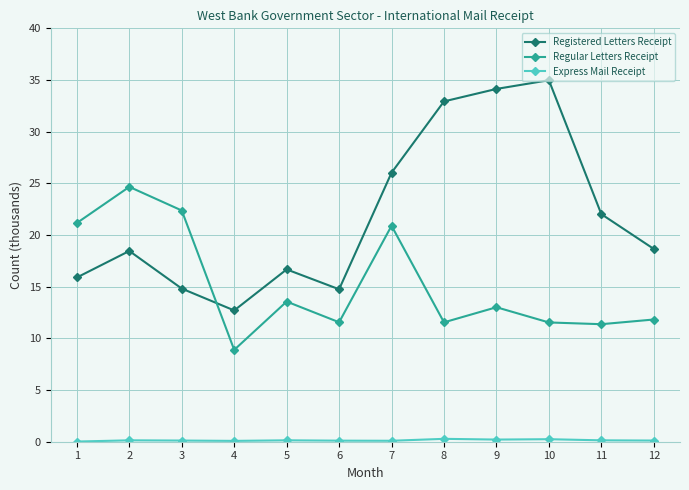

Rank the series by their maximum value, from highest to lowest.

Registered Letters Receipt, Regular Letters Receipt, Express Mail Receipt